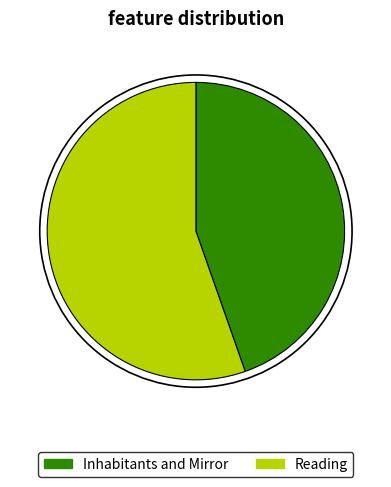

The Inhabitants and Mirror slice represents 45% of the pie. True or false?

True